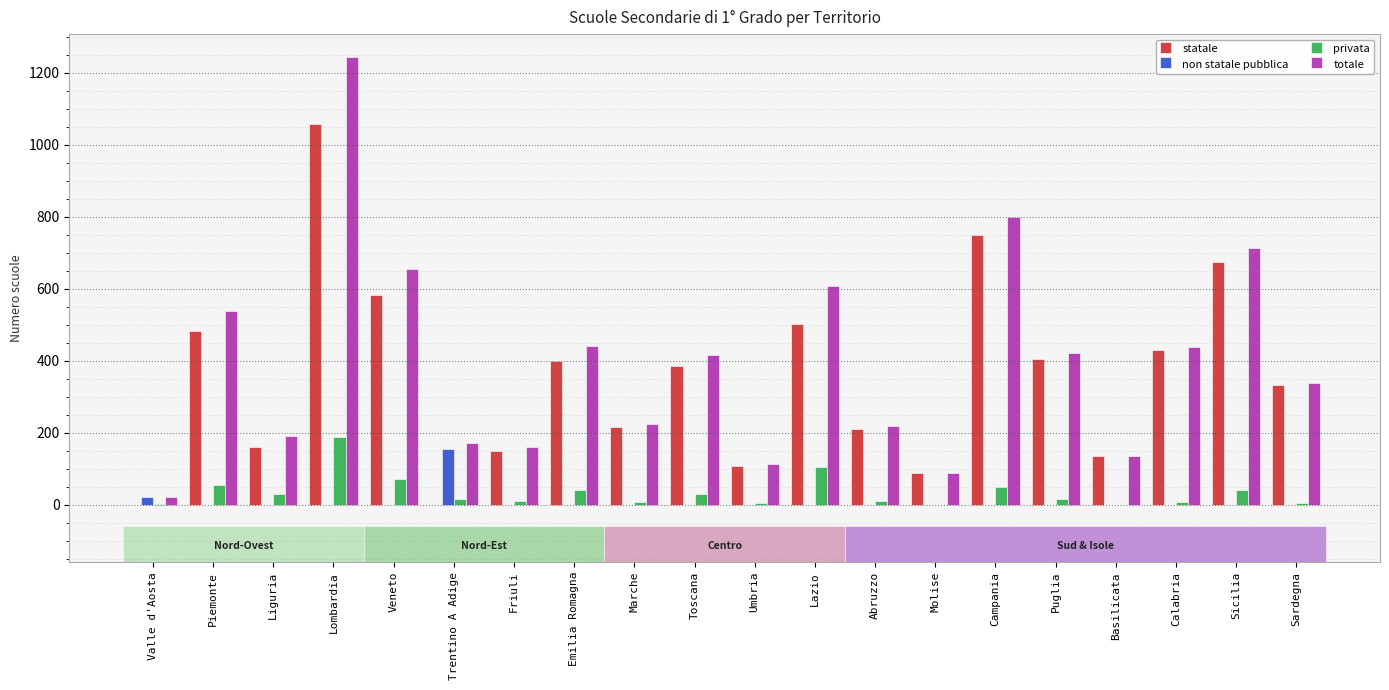

Is the value of totale at Veneto greater than the value of statale at Piemonte?

Yes